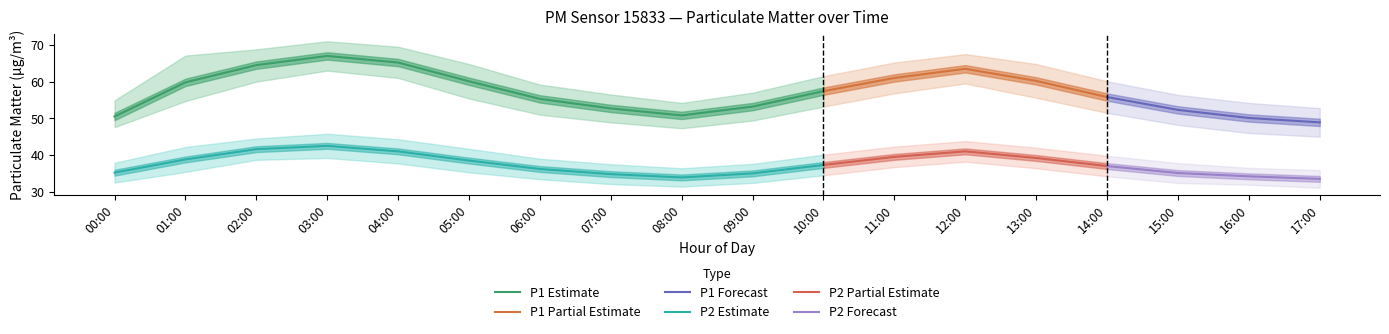

How many values in the P1_center series exceed 57?

9